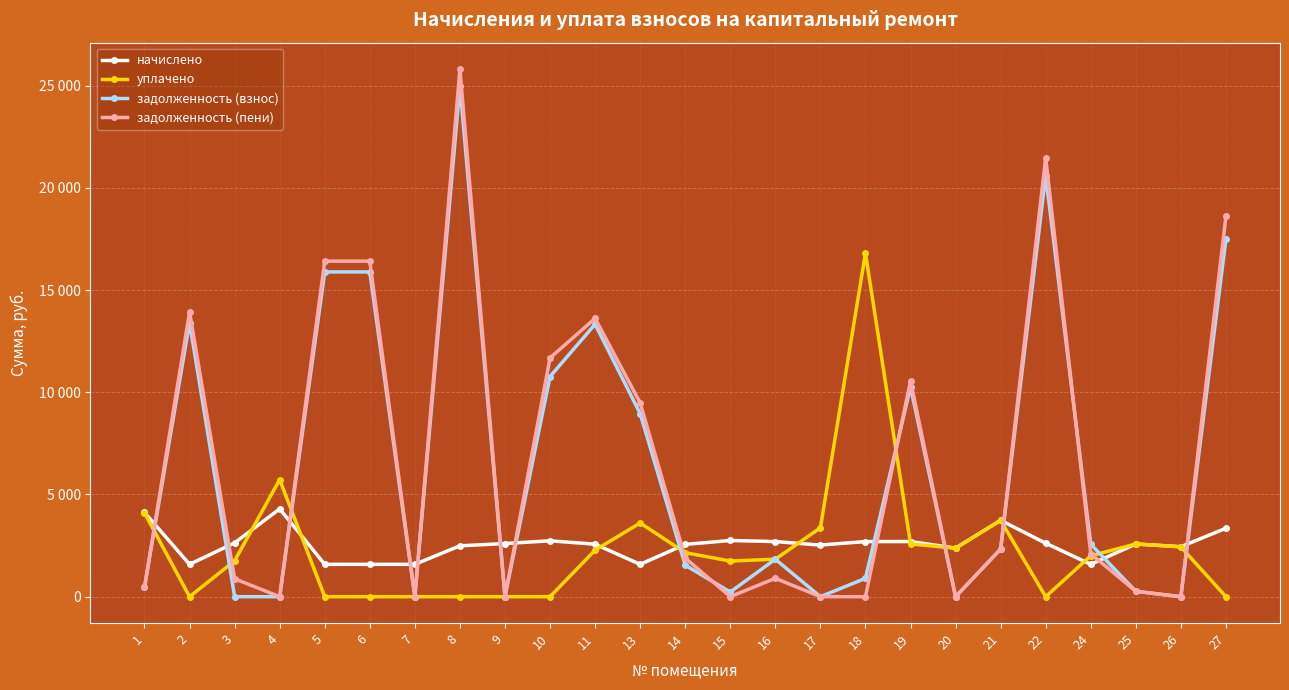

How many times do задолженность (пени) and задолженность (взнос) cross each other?

4